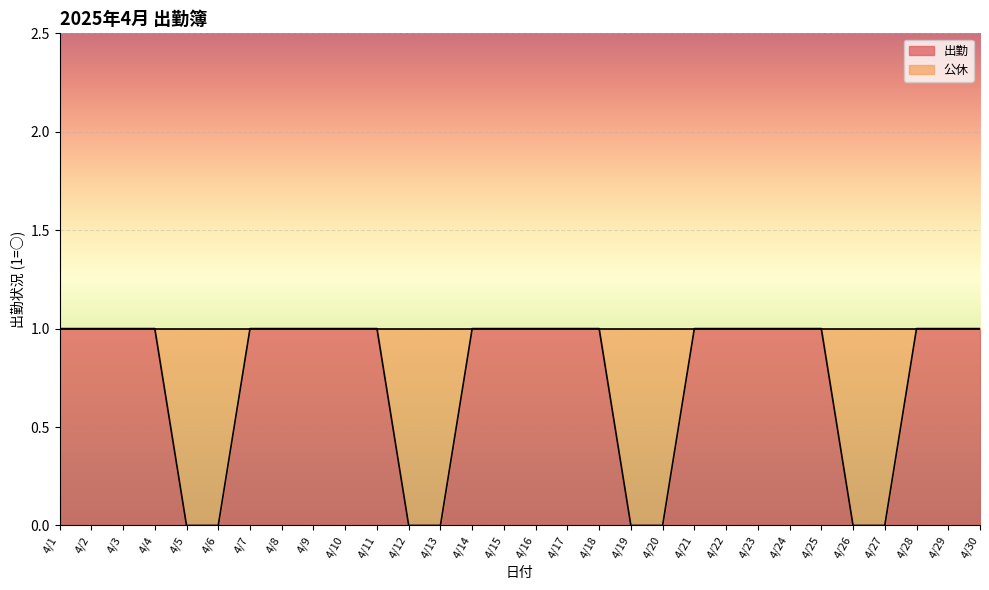

Count the values in the range 0 to 1.

30